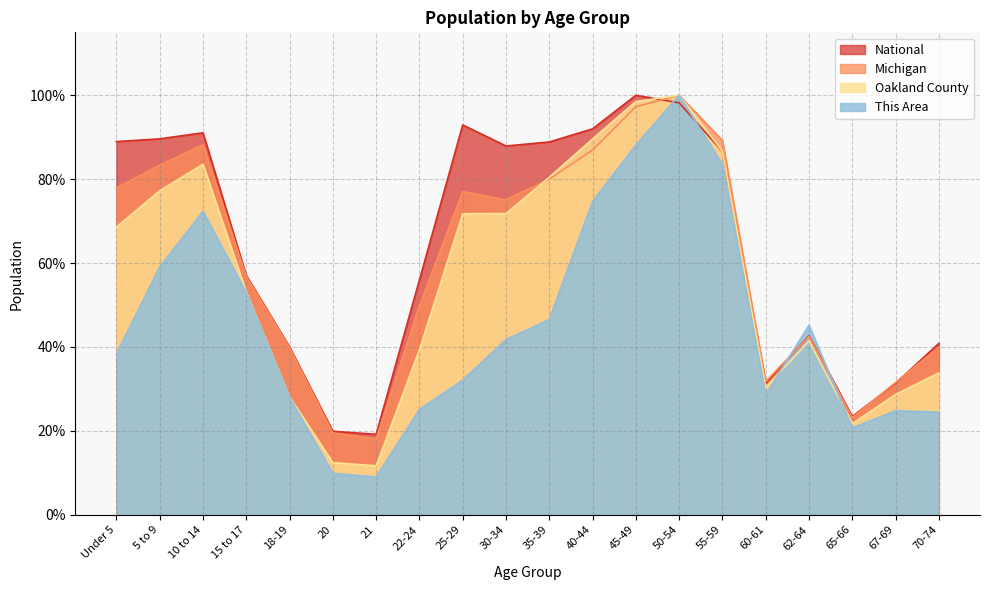

The National series shows 56.0 at 22-24. True or false?

True